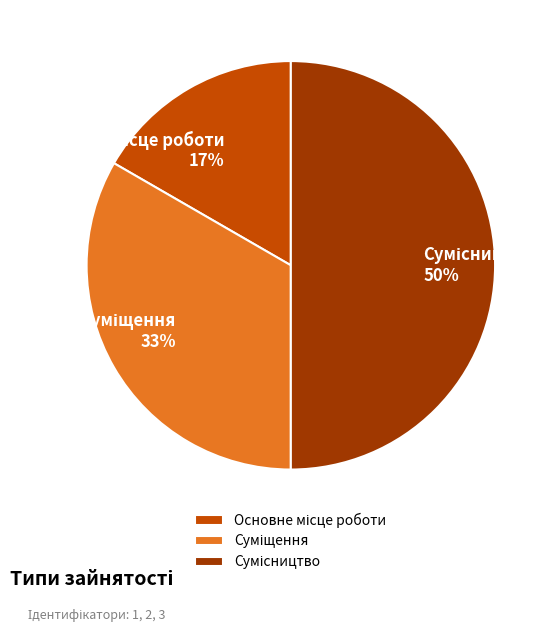

To the nearest percent, what is the average slice percentage?

33%